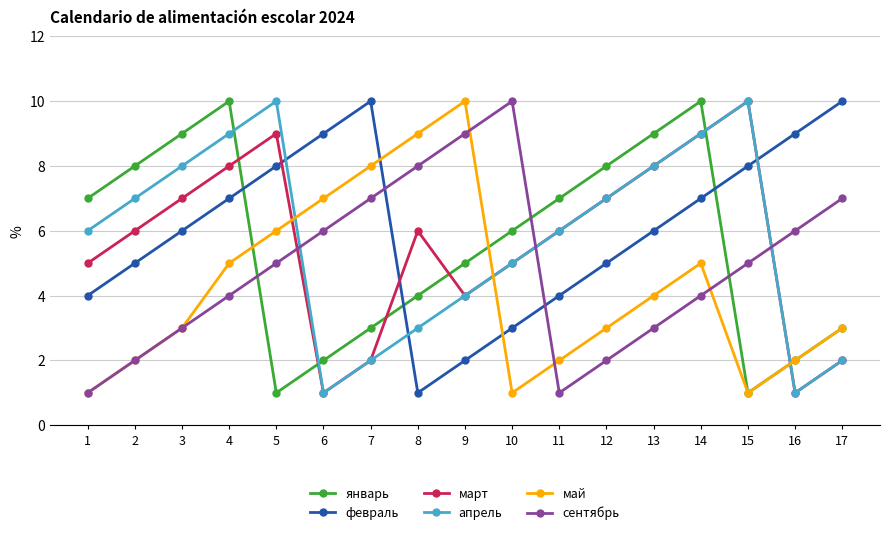

Read the январь value at 1.

7